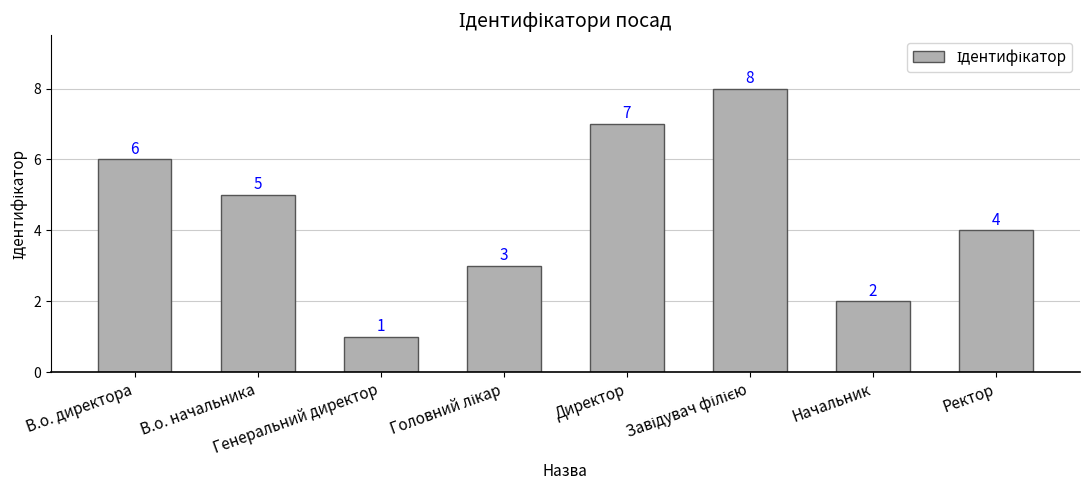

What is the smallest value displayed?

1